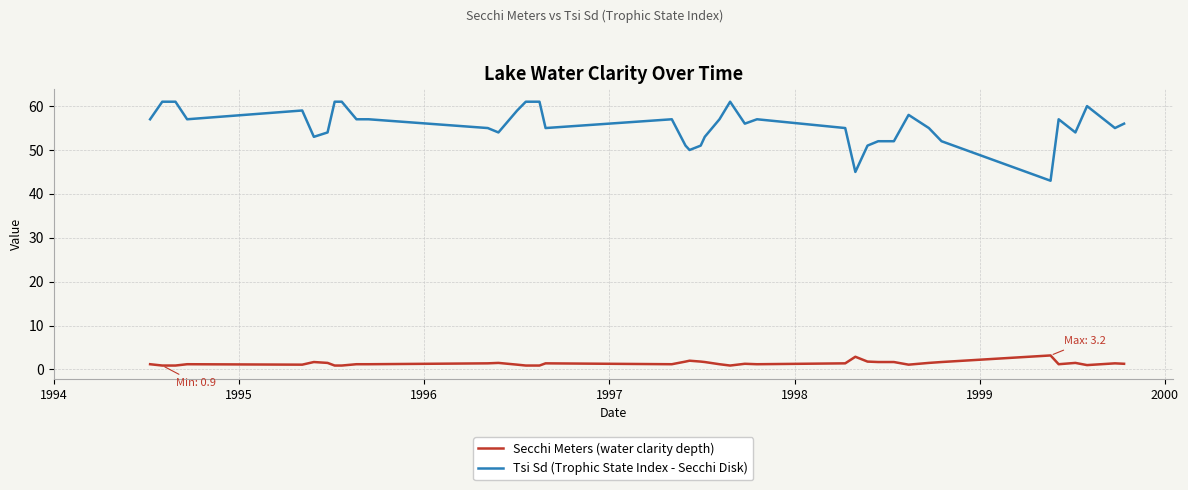

Which series has the largest total across all categories?

Tsi Sd (Trophic State Index - Secchi Disk)